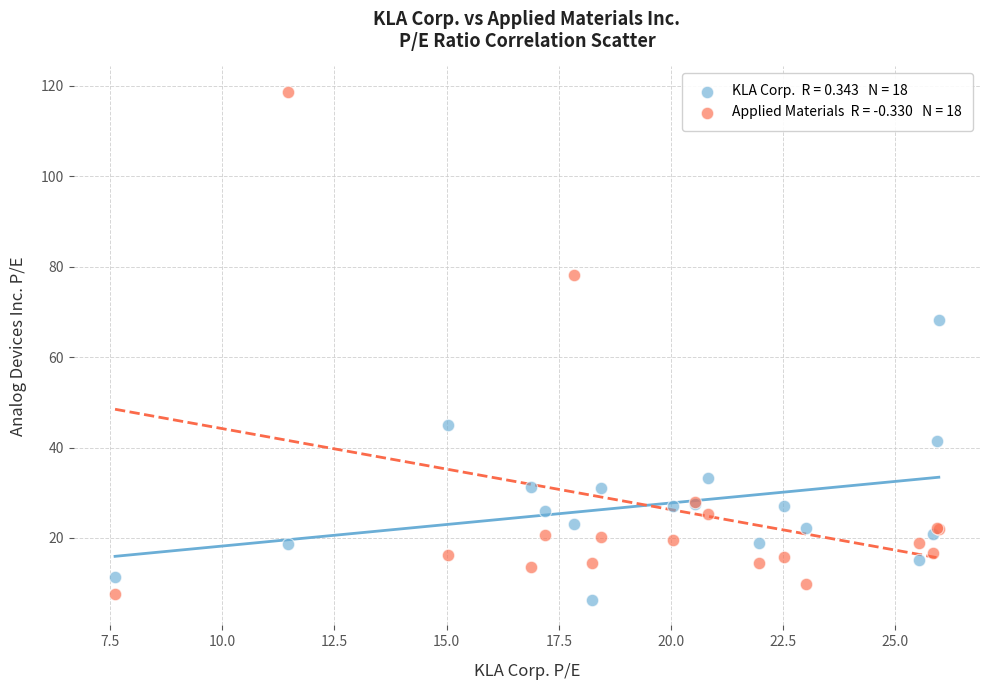

Across all series, what Y value is closest to 62?

68.3